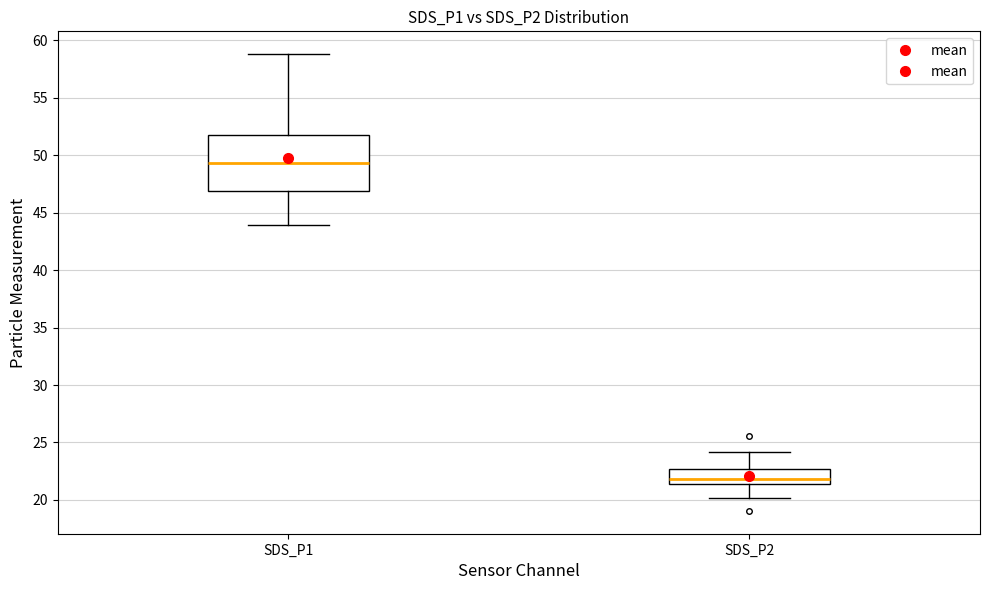

Which box is the tallest, from its lower edge to its upper edge?

SDS_P1